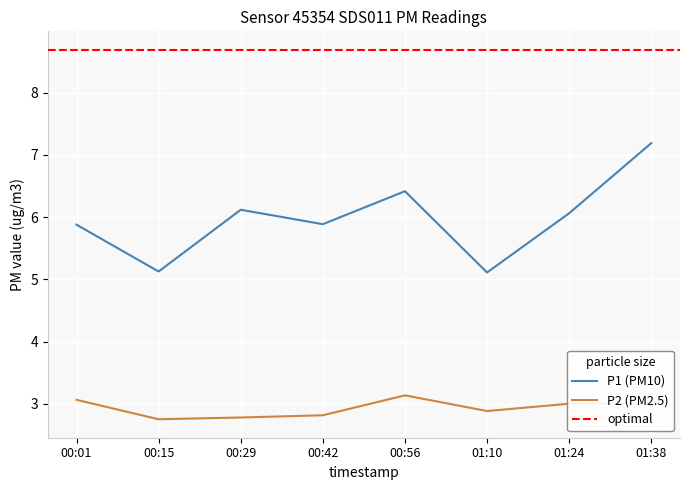

True or false: P1 (PM10) and P2 (PM2.5) cross at least once.

False